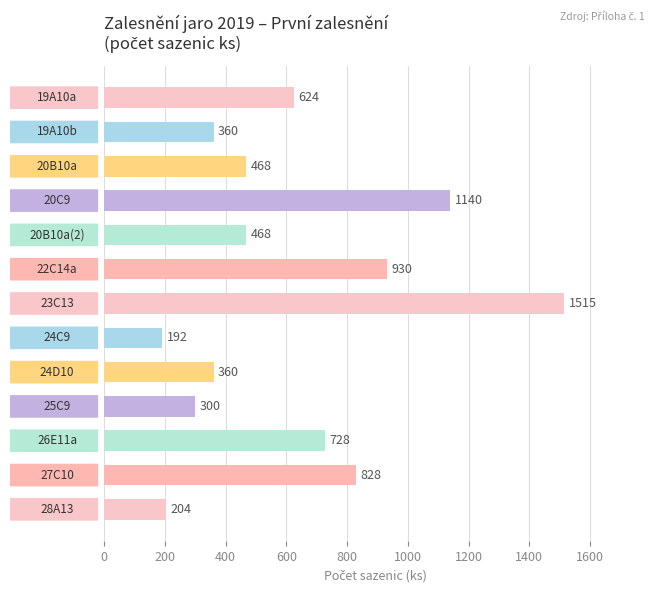

What is the smallest value displayed?

192